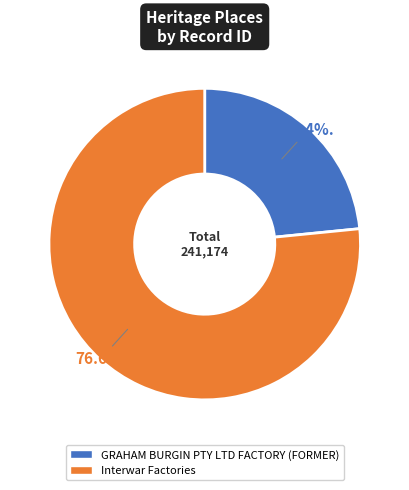

Rank the categories by value from highest to lowest.

Interwar Factories, GRAHAM BURGIN PTY LTD FACTORY (FORMER)